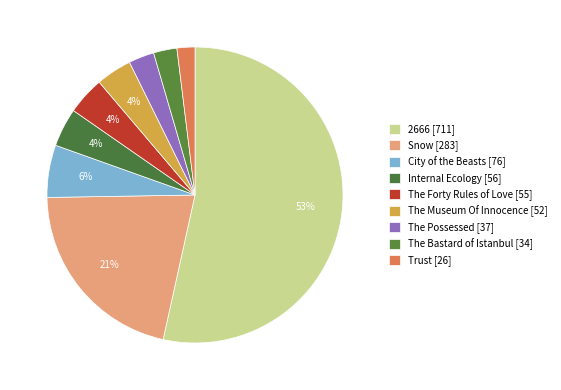

How many slices are in this pie chart?

9